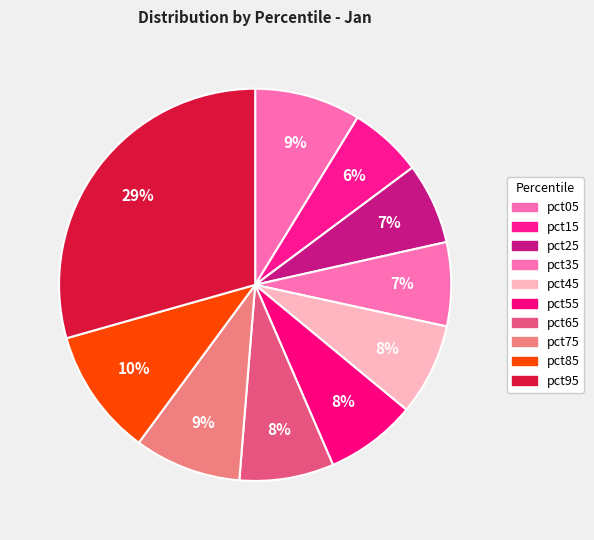

Is there any slice that represents more than half of the pie?

No